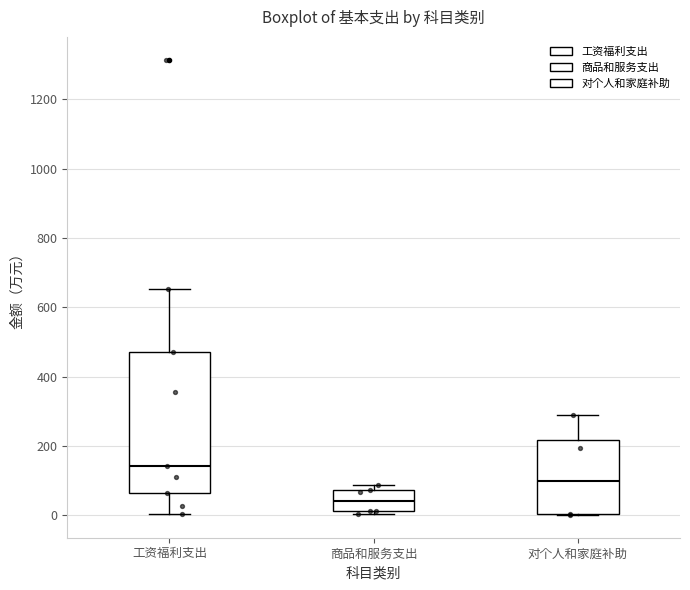

Comparing the boxes themselves (not the whiskers), which one is the tallest?

工资福利支出